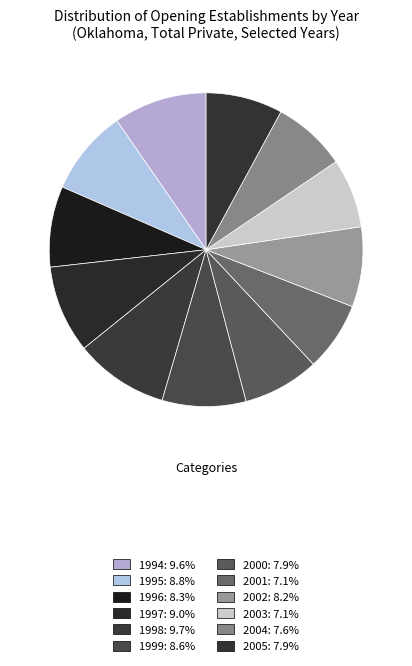

Which category has the biggest portion of the pie?

1998